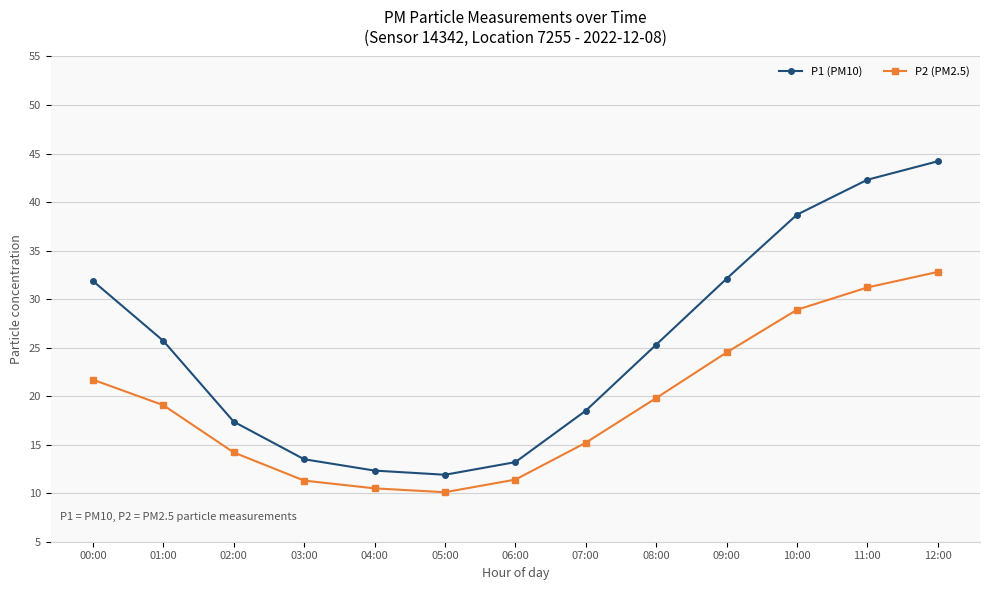

What are all the series names shown in the legend?

P1 (PM10), P2 (PM2.5)